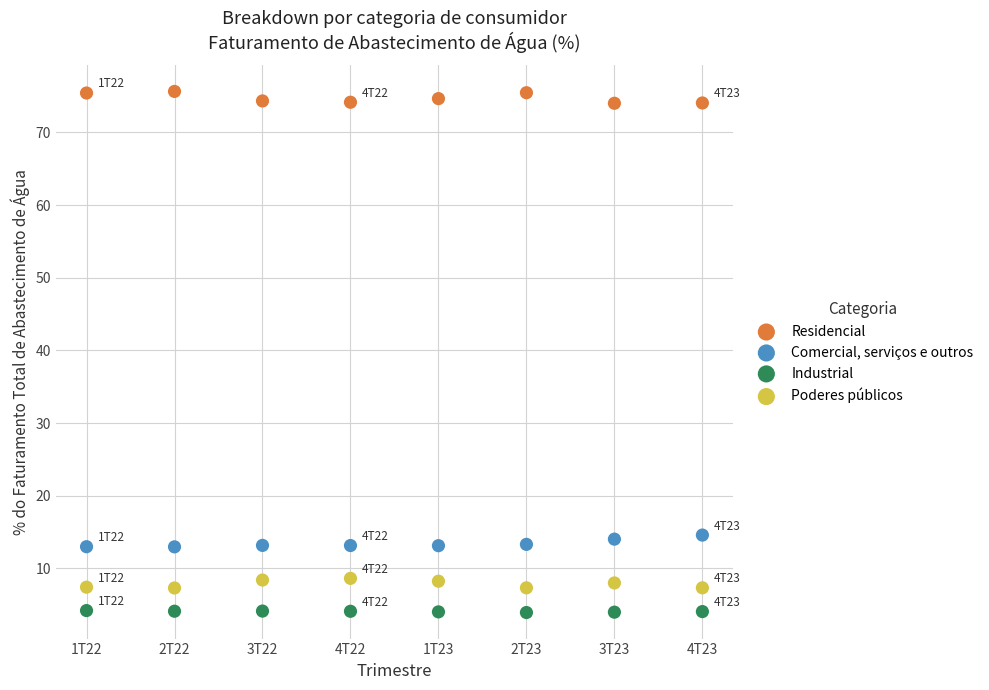

Across all data points, what is the range of Y values (max minus min)?

71.7